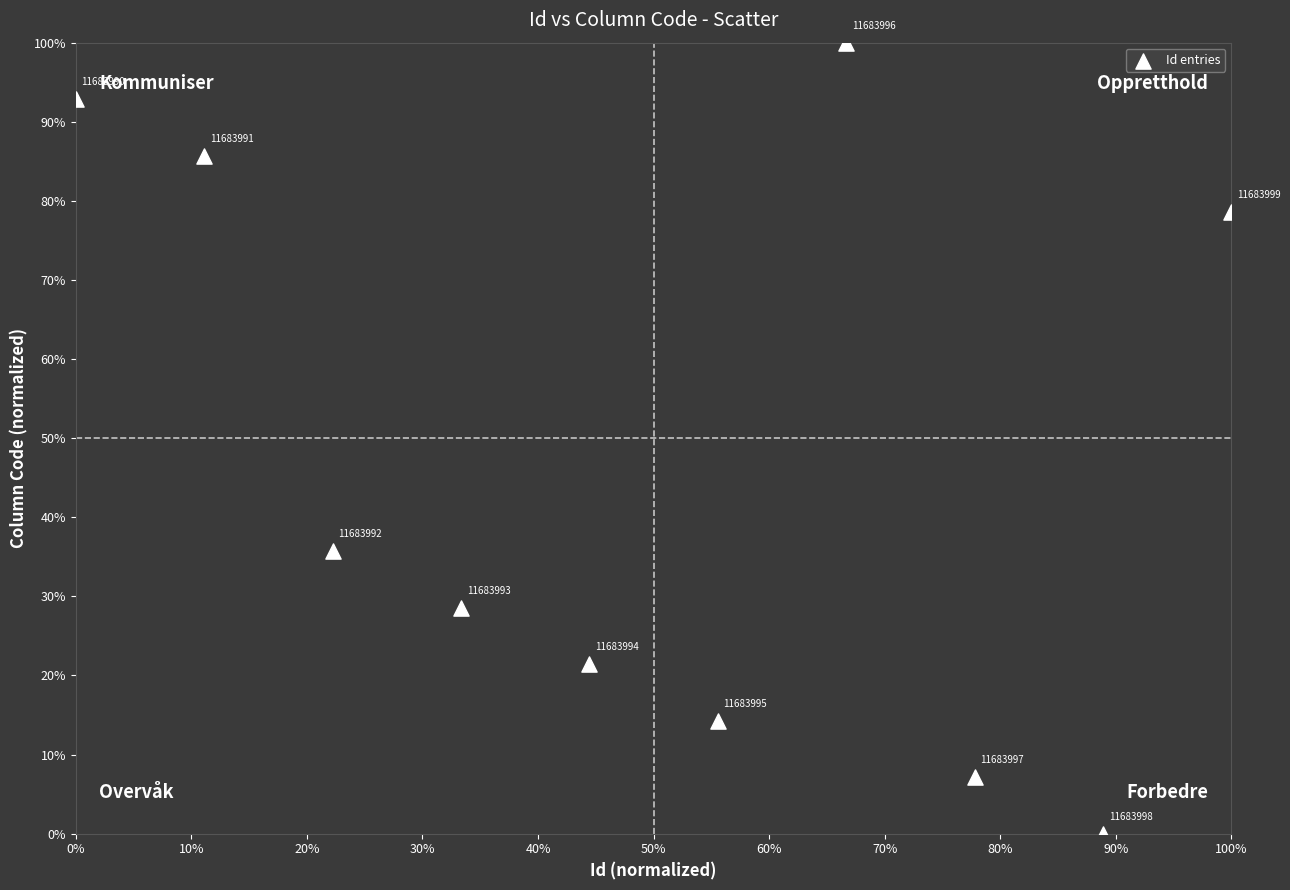

What is the range of X values (max minus min)?

100.0